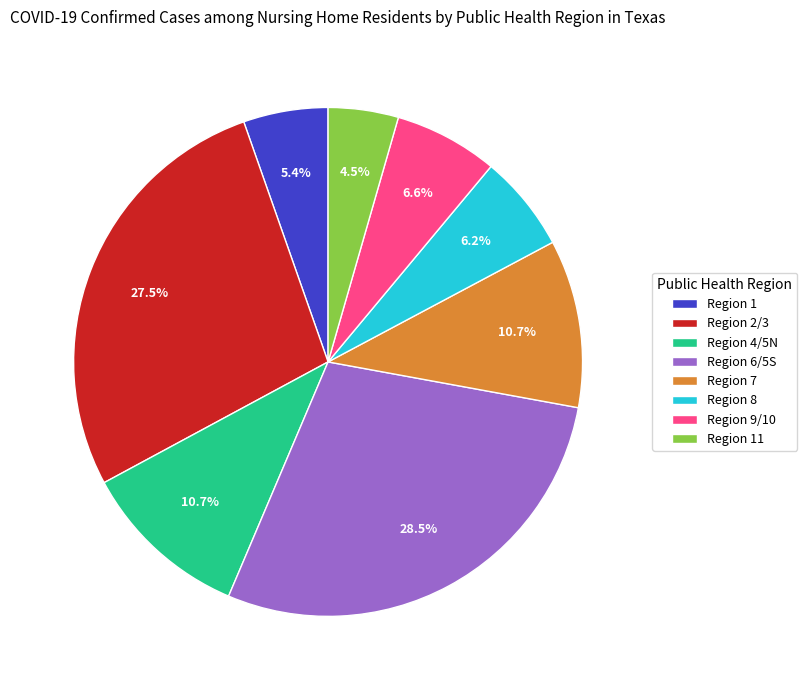

What percentage is NOT represented by Region 1?

94.6%